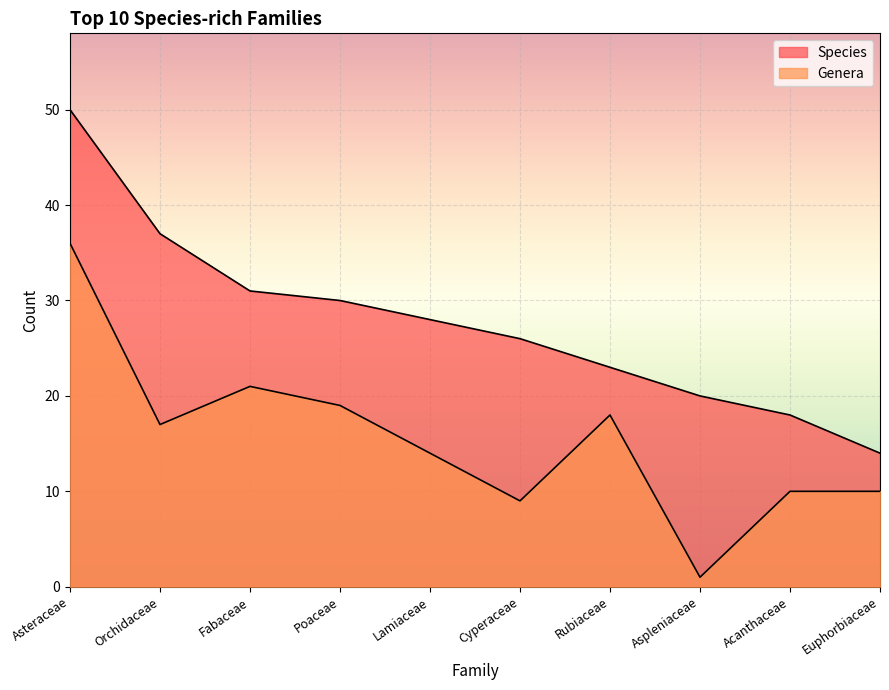

True or false: Genera and Species intersect in this chart.

False